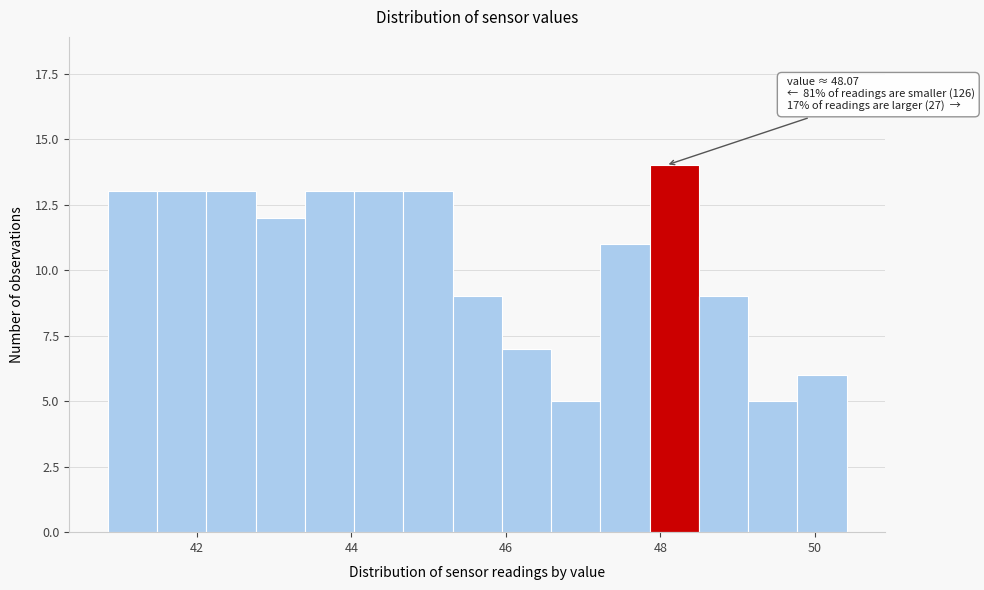

Read against the x-axis, roughly where is the centre of the tallest bar?

48.2